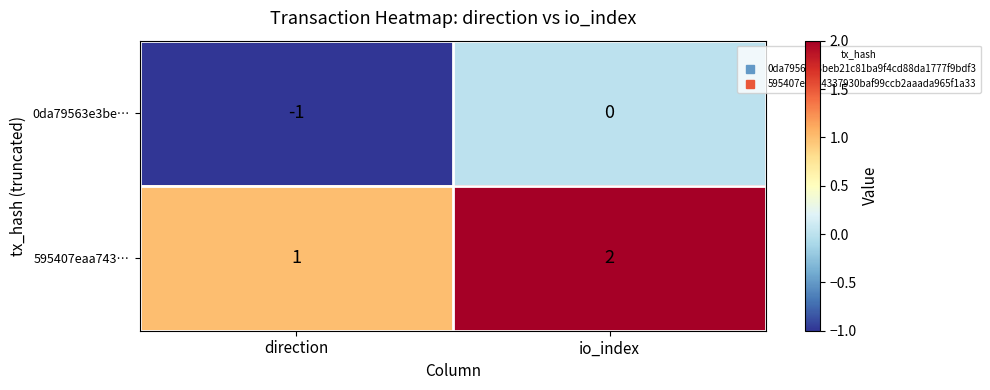

Which series has the largest total across all categories?

595407eaa743…